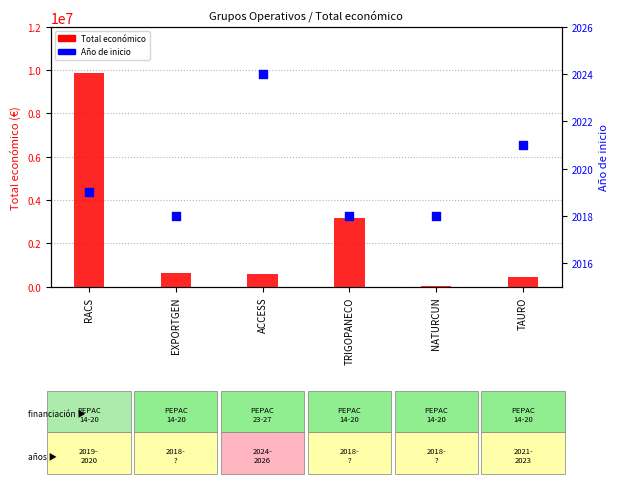

Which series has the widest spread of Y values?

Total económico